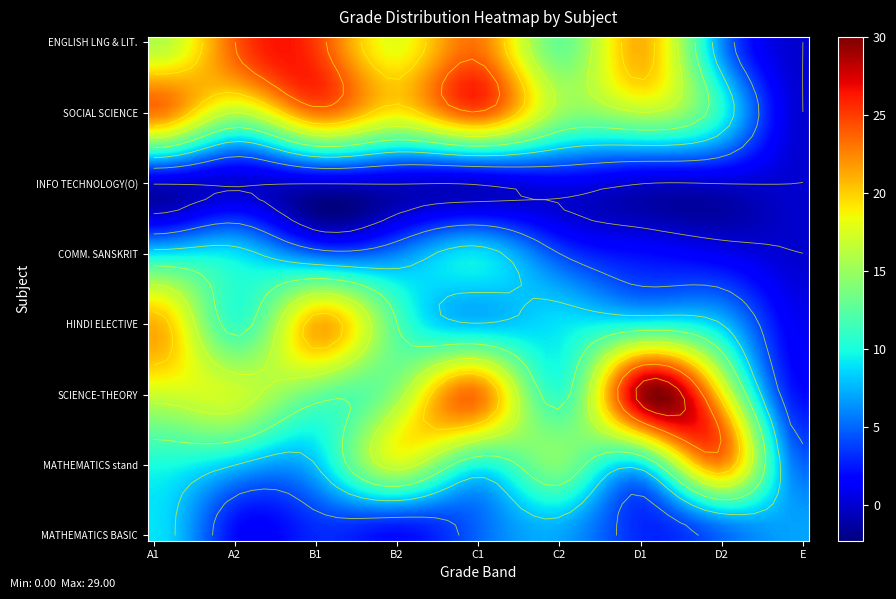

Reading left to right, extract all data points from this chart.

ENGLISH LNG & LIT.: 16	24	25	18	23	13	21	6	0
SOCIAL SCIENCE: 23	16	23	19	24	15	16	10	0
INFO TECHNOLOGY(O): 0	0	0	0	0	1	0	0	0
COMM. SANSKRIT: 9	9	5	6	9	4	2	1	0
HINDI ELECTIVE: 21	11	21	12	8	9	10	8	1
SCIENCE-THEORY: 17	17	13	15	23	11	29	19	2
MATHEMATICS stand: 10	8	8	17	10	14	9	22	5
MATHEMATICS BASIC: 9	2	3	2	5	7	3	5	7